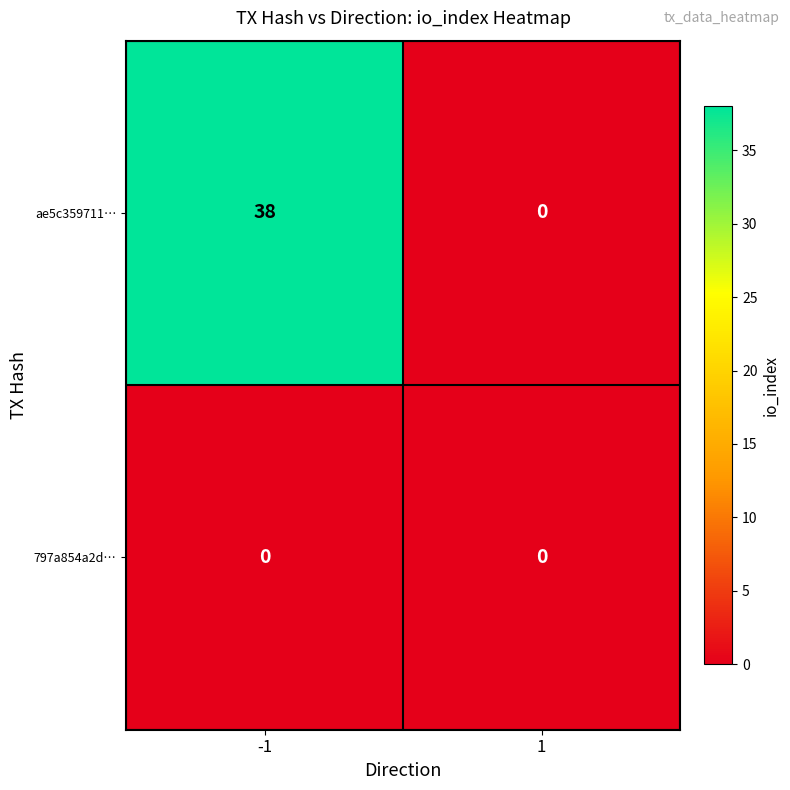

Which series has the largest range (max minus min)?

ae5c359711…